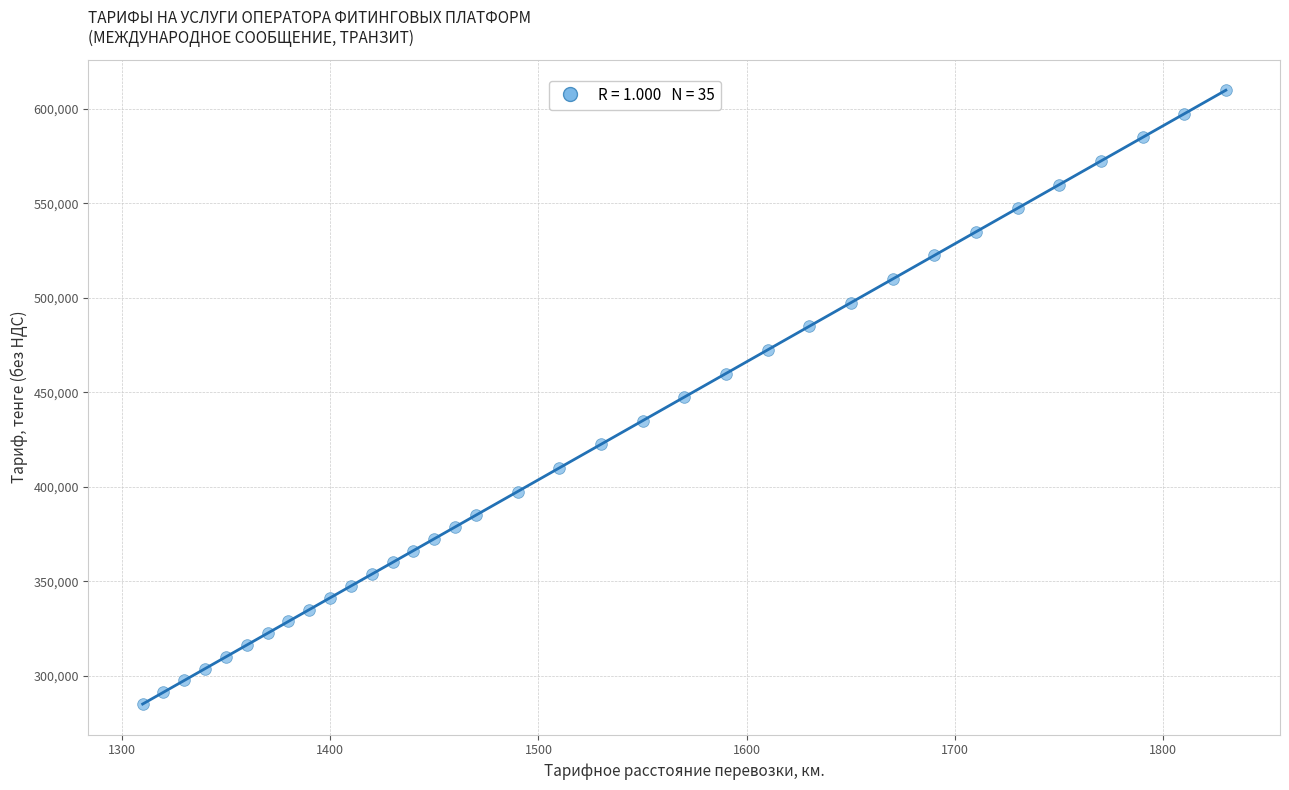

What is the range of X values (max minus min)?

520